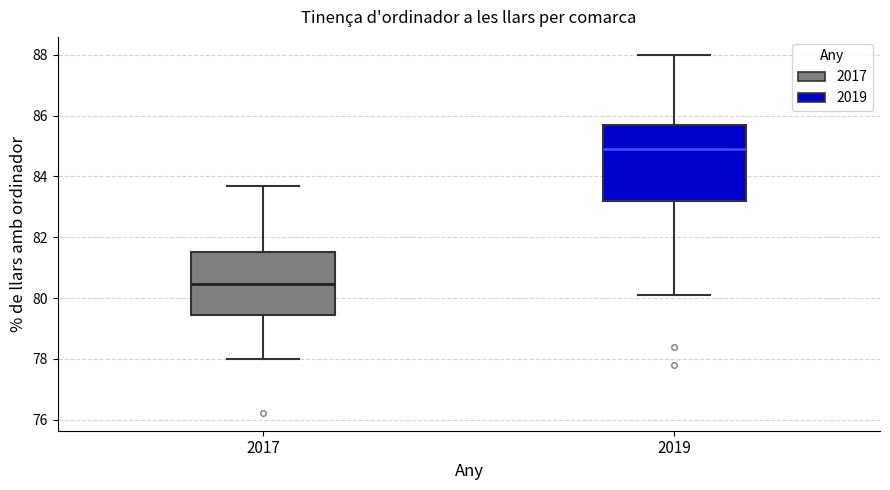

Where is the upper edge of the box at x = 2019 on the y-axis? The values are not printed on the chart, so give them approximately, as read against the axis.

85.8